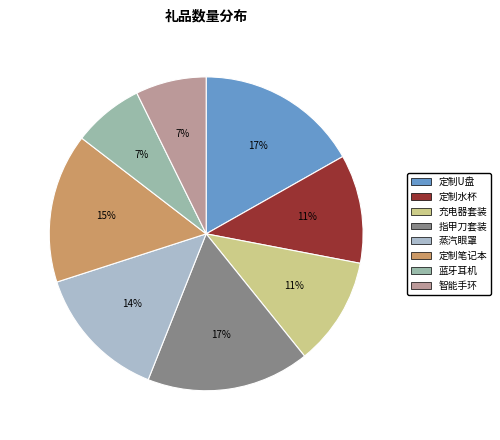

To the nearest percent, what portion does 指甲刀套装 represent?

17%